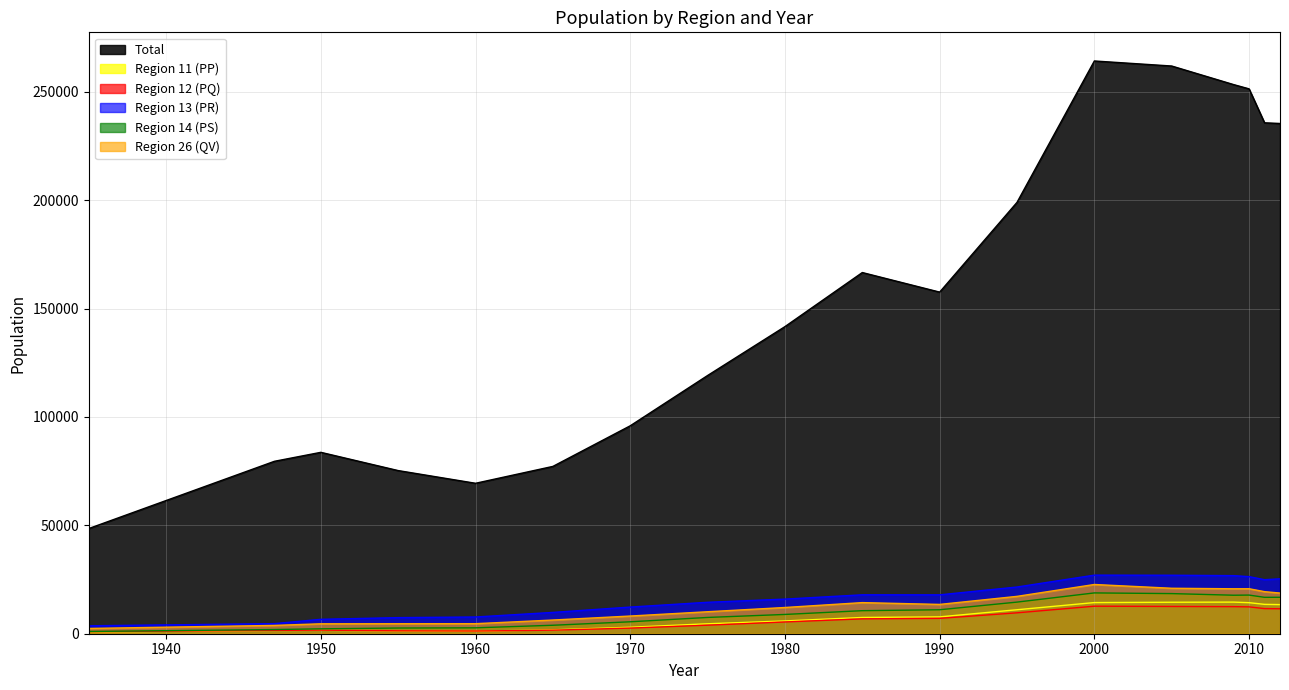

What are all the series names shown in the legend?

Total, Region 11 (PP), Region 12 (PQ), Region 13 (PR), Region 14 (PS), Region 26 (QV)